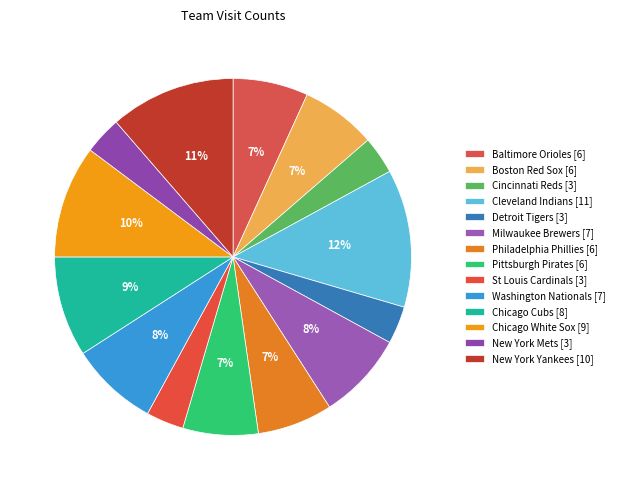

Approximately how many times larger is the value at Cincinnati Reds compared to Baltimore Orioles?

0.5